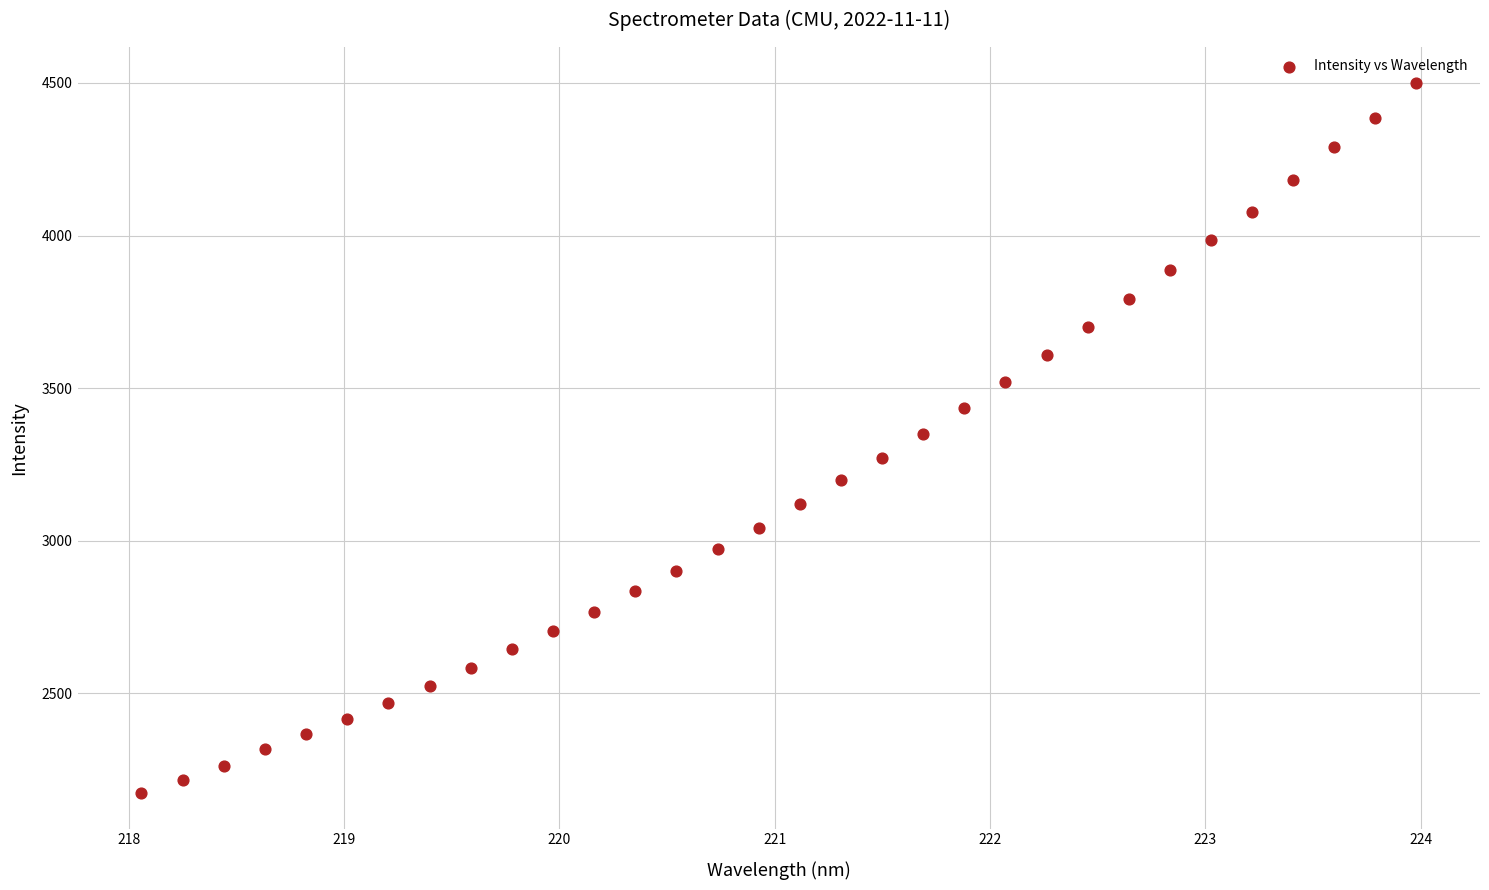

What is the range of Y values (max minus min)?

2329.3